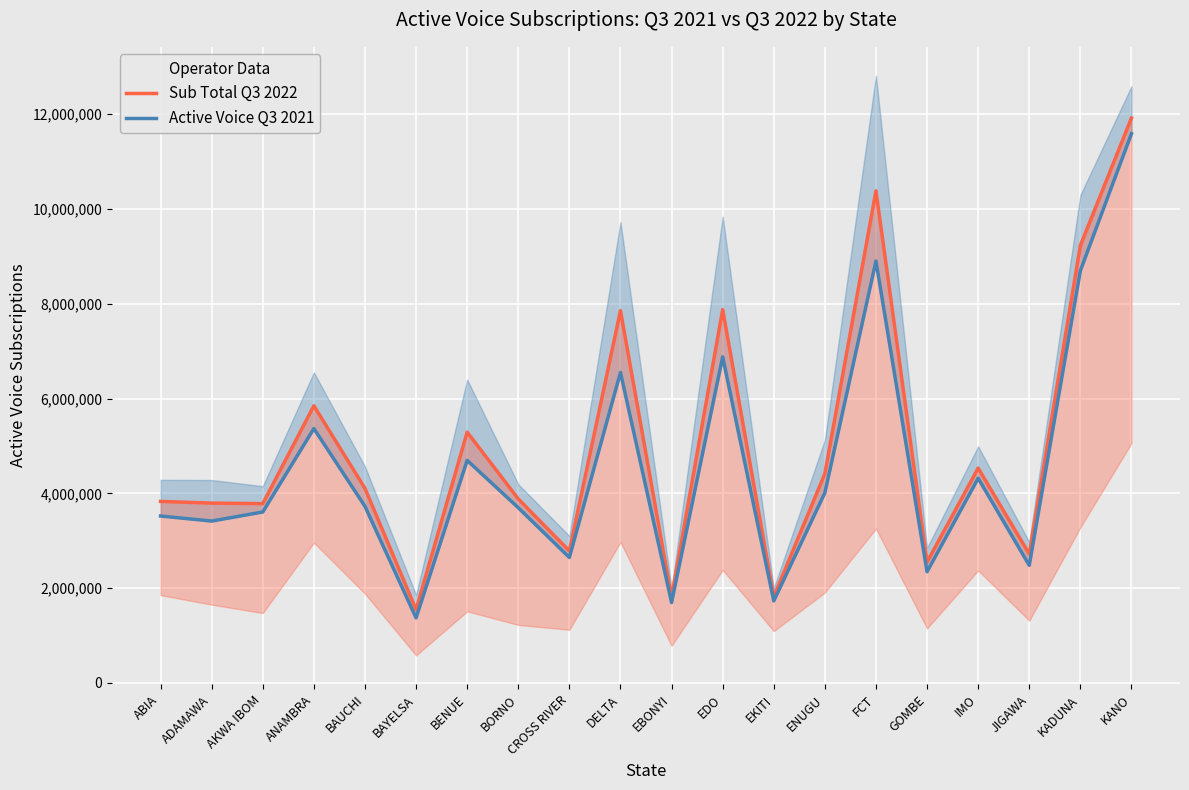

Reading left to right, list all the values displayed in this chart.

Sub Total Q3 2022: 3830652	3795291	3783004	5848328	4105756	1547779	5292812	3883469	2785516	7857123	1807363	7878128	1820191	4415905	10383743	2550941	4533145	2720490	9232361	11919673
Active Voice Q3 2021: 3522579	3416208	3607795	5367859	3726705	1373590	4696430	3697826	2648147	6552041	1697942	6880683	1731803	4012327	8903191	2346992	4319527	2481606	8699050	11590149